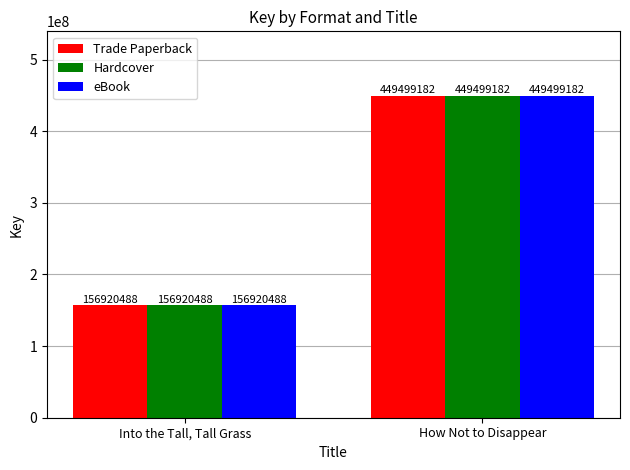

At which label is Trade Paperback closest to 303209835?

Into the Tall, Tall Grass